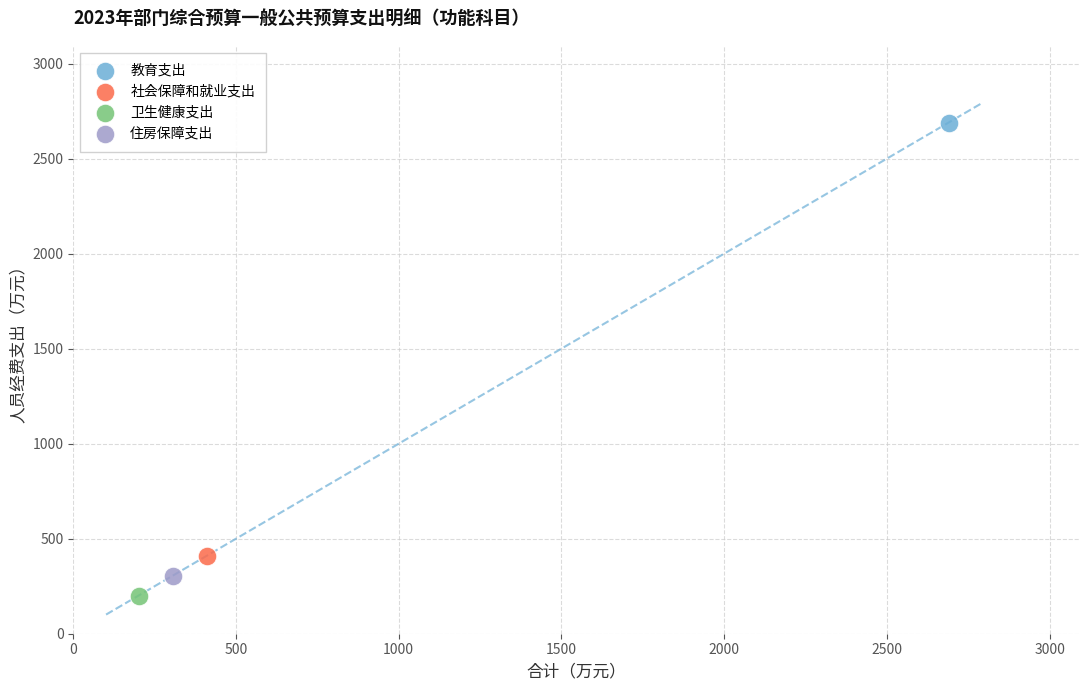

What are all the series names shown in the legend?

教育支出, 社会保障和就业支出, 卫生健康支出, 住房保障支出